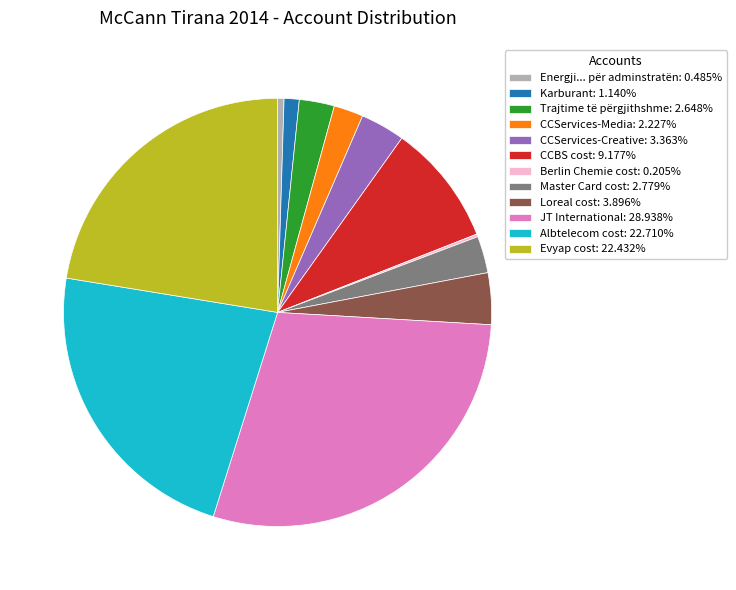

Which category has the biggest portion of the pie?

JT International